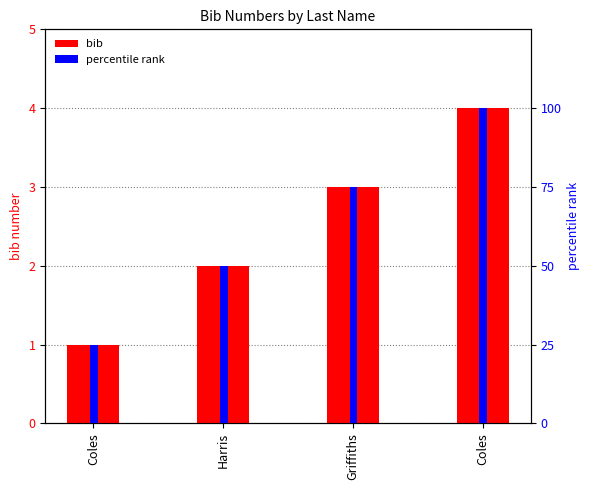

Does the chart contain stacked bars?

No